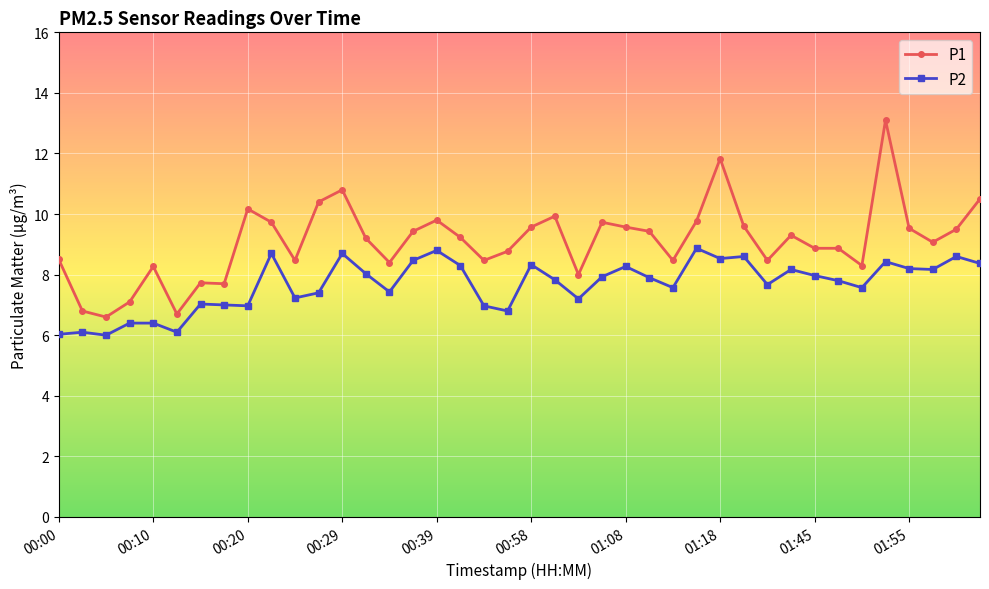

True or false: P1 has more than 2 interior local peaks.

True